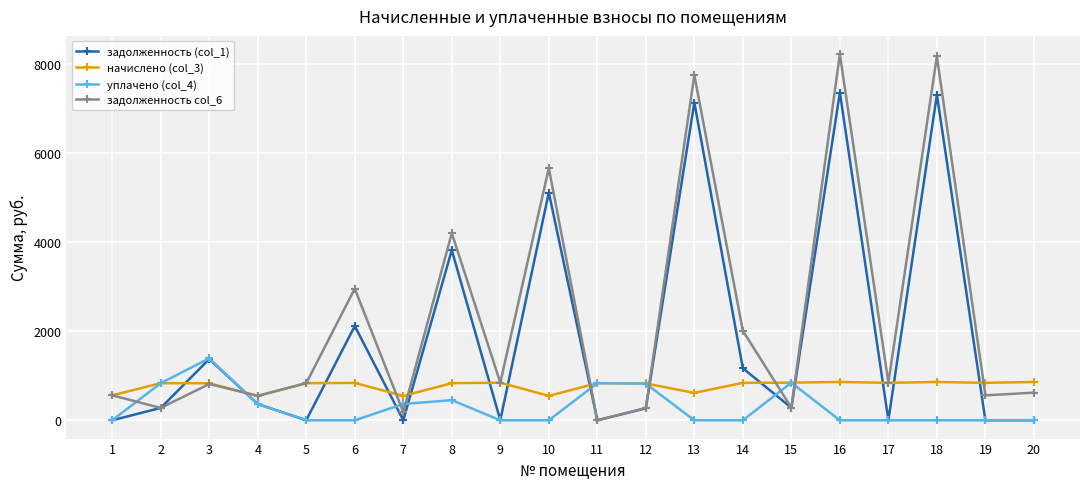

What is the highest value of the начислено (col_3) series?

860.0